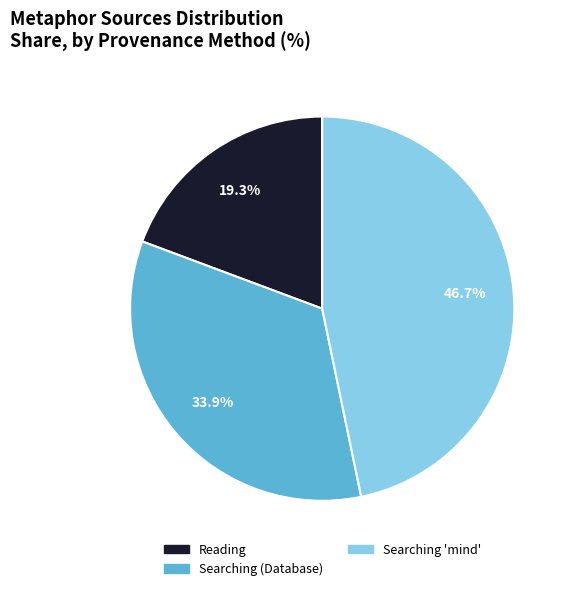

How many slices are in this pie chart?

3